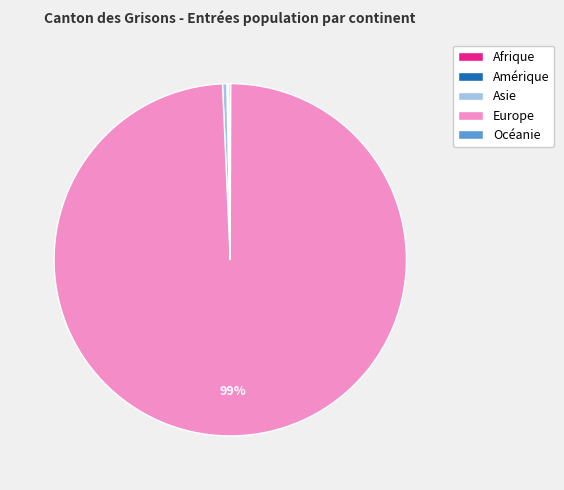

Combined, do Europe and Asie account for over 50%?

Yes